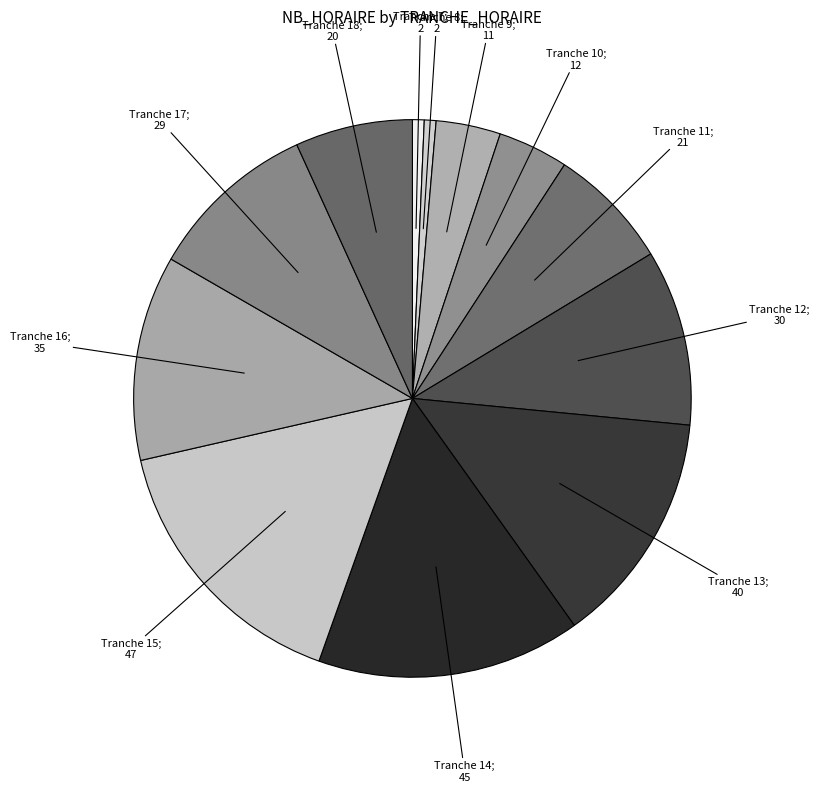

Count the number of slices in the pie.

12